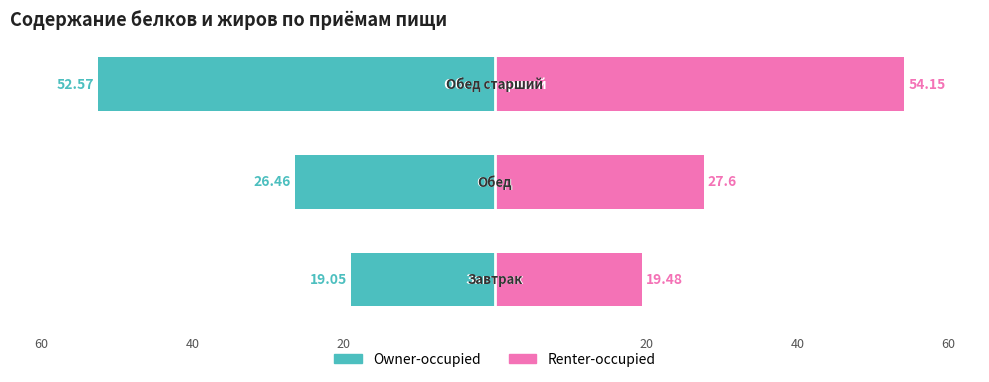

What are all the series names shown in the legend?

Owner-occupied, Renter-occupied